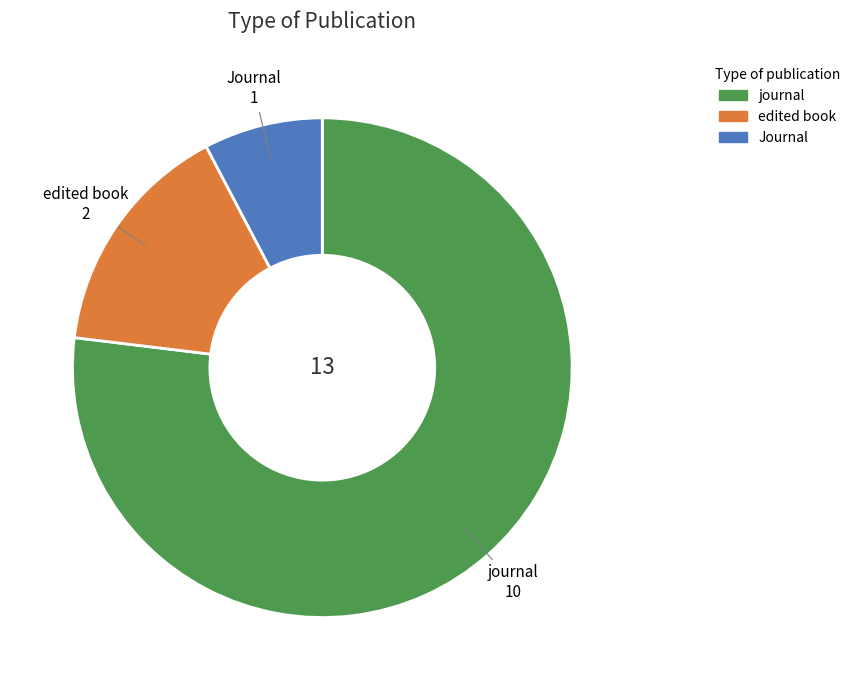

The edited book slice represents 3% of the pie. True or false?

False